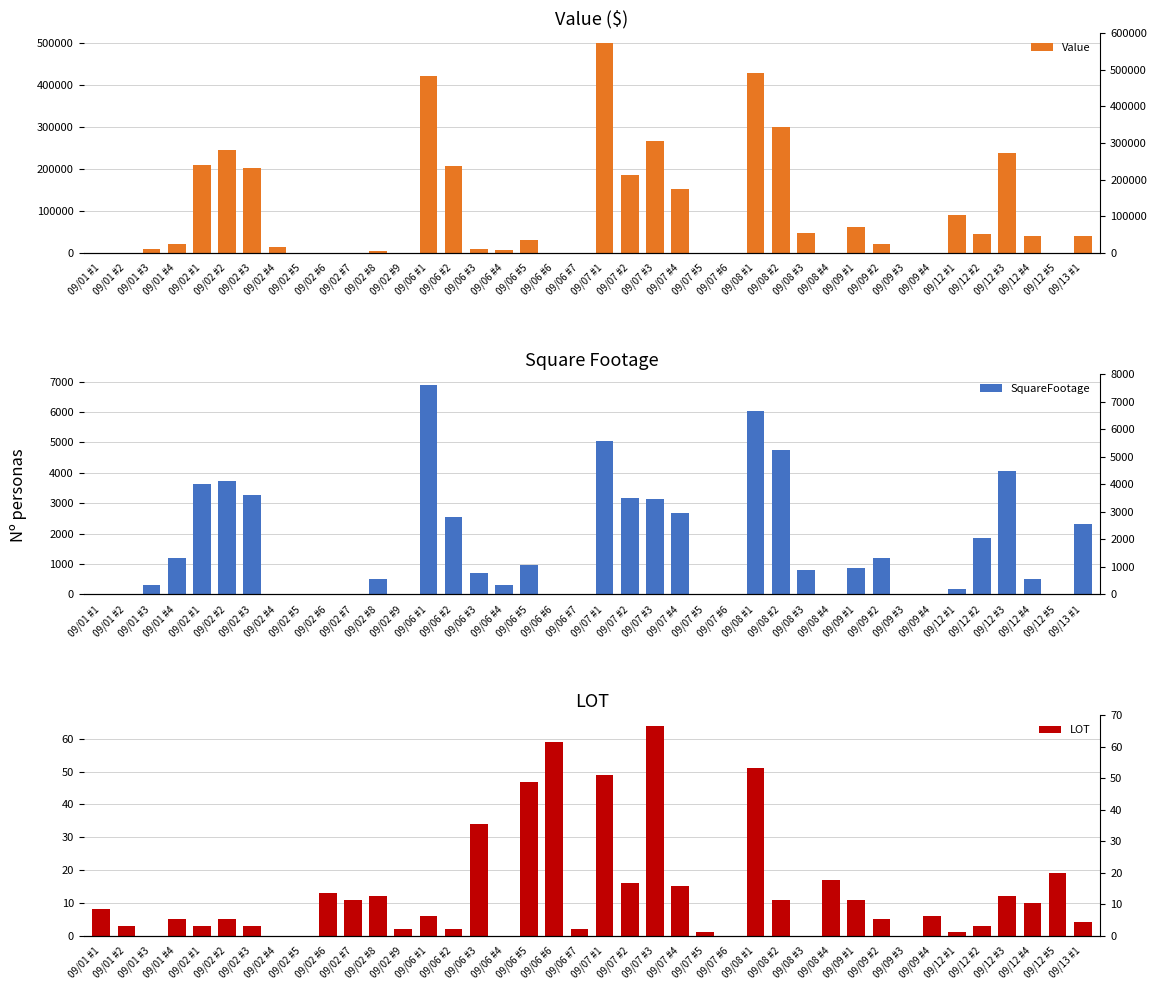

What position from the right is 09/02 #9?

28